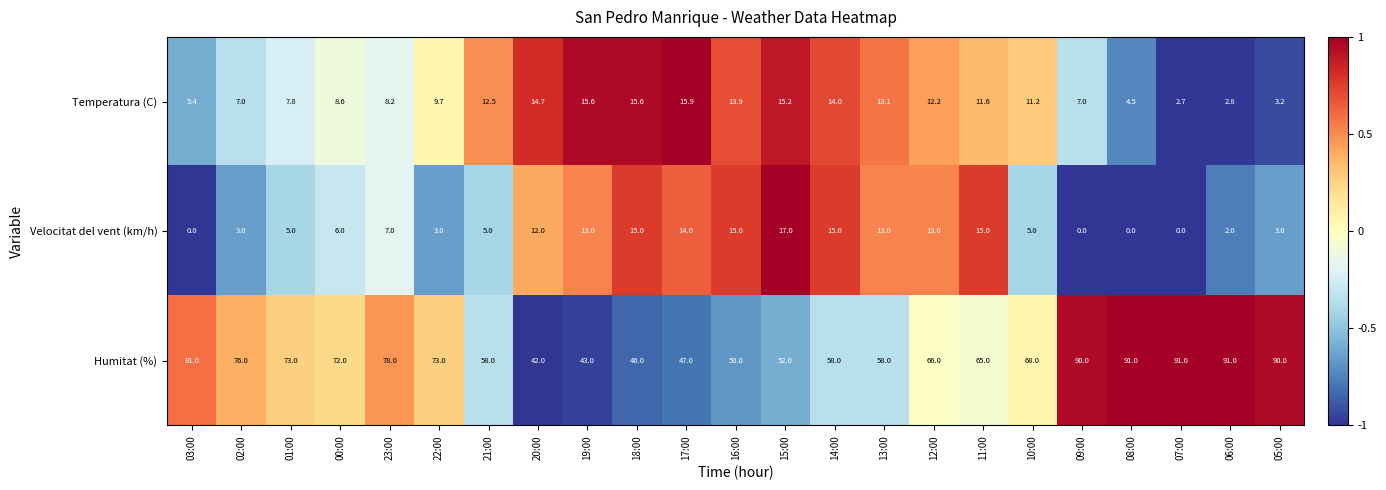

List the series in order of their peak value, highest first.

Humitat (%), Velocitat del vent (km/h), Temperatura (C)